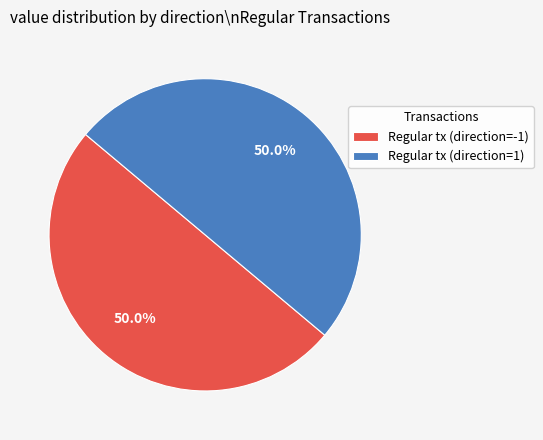

What is the ratio of the value at Regular tx (direction=-1) to the value at Regular tx (direction=1)?

1.0